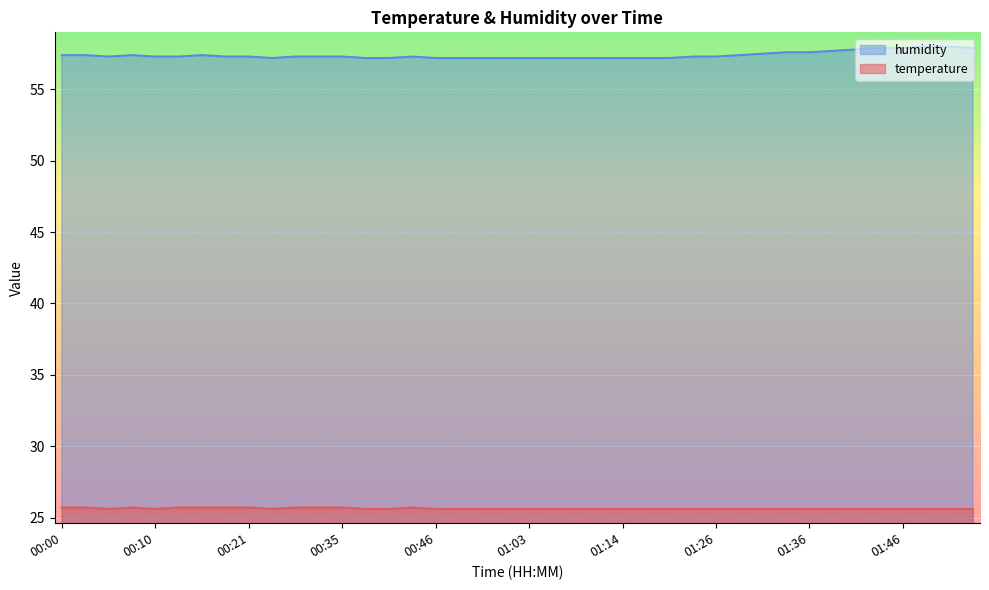

Reading left to right, extract all data points from this chart.

temperature: 25.7	25.7	25.6	25.7	25.6	25.7	25.7	25.7	25.7	25.6	25.7	25.7	25.7	25.6	25.6	25.7	25.6	25.6	25.6	25.6	25.6	25.6	25.6	25.6	25.6	25.6	25.6	25.6	25.6	25.6	25.6	25.6	25.6	25.6	25.6	25.6	25.6	25.6	25.6	25.6
humidity: 57.4	57.4	57.3	57.4	57.3	57.3	57.4	57.3	57.3	57.2	57.3	57.3	57.3	57.2	57.2	57.3	57.2	57.2	57.2	57.2	57.2	57.2	57.2	57.2	57.2	57.2	57.2	57.3	57.3	57.4	57.5	57.6	57.6	57.7	57.8	57.9	57.9	58.0	58.0	57.9